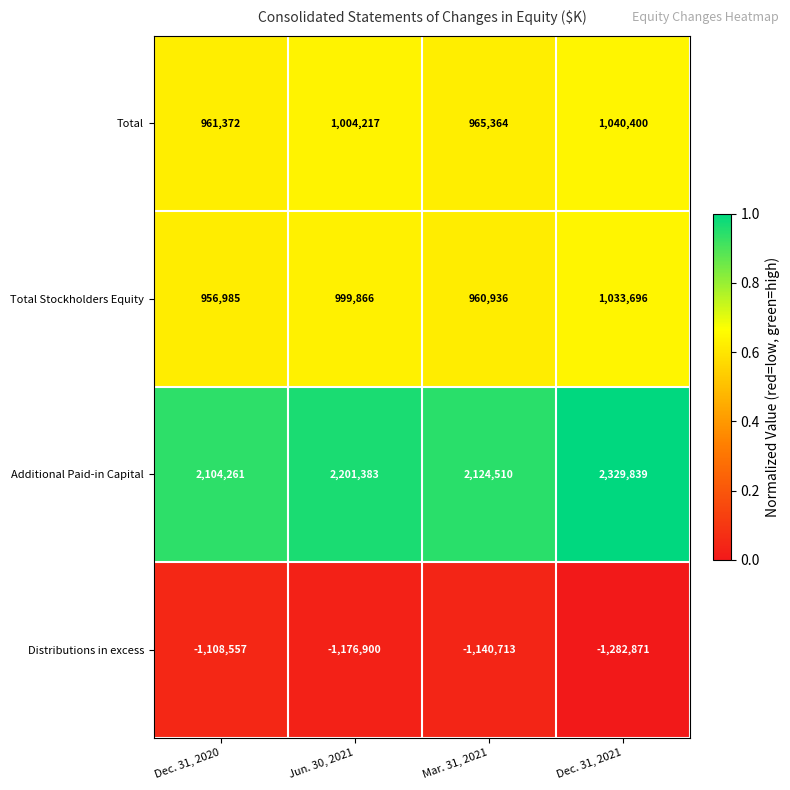

Which series has the largest total across all categories?

Additional Paid-in Capital